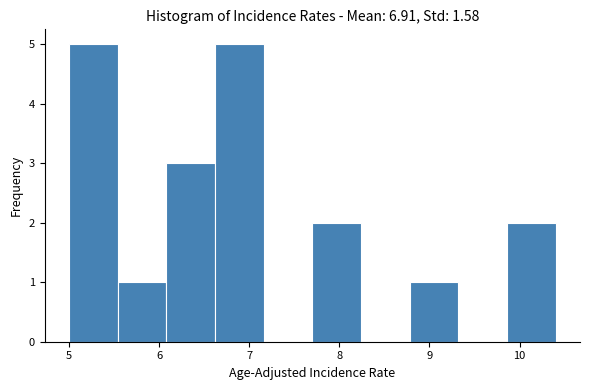

Reading left to right, transcribe this chart: for each bar, give the range it covers on the x-axis and its height. Neither the bar edges nor the heights are printed on the chart, so give them approximately, as read against the axes.

5.00 to 5.54: 5
5.54 to 6.08: 1
6.08 to 6.62: 3
6.62 to 7.16: 5
7.16 to 7.70: 0
7.70 to 8.24: 2
8.24 to 8.78: 0
8.78 to 9.32: 1
9.32 to 9.86: 0
9.86 to 10.40: 2